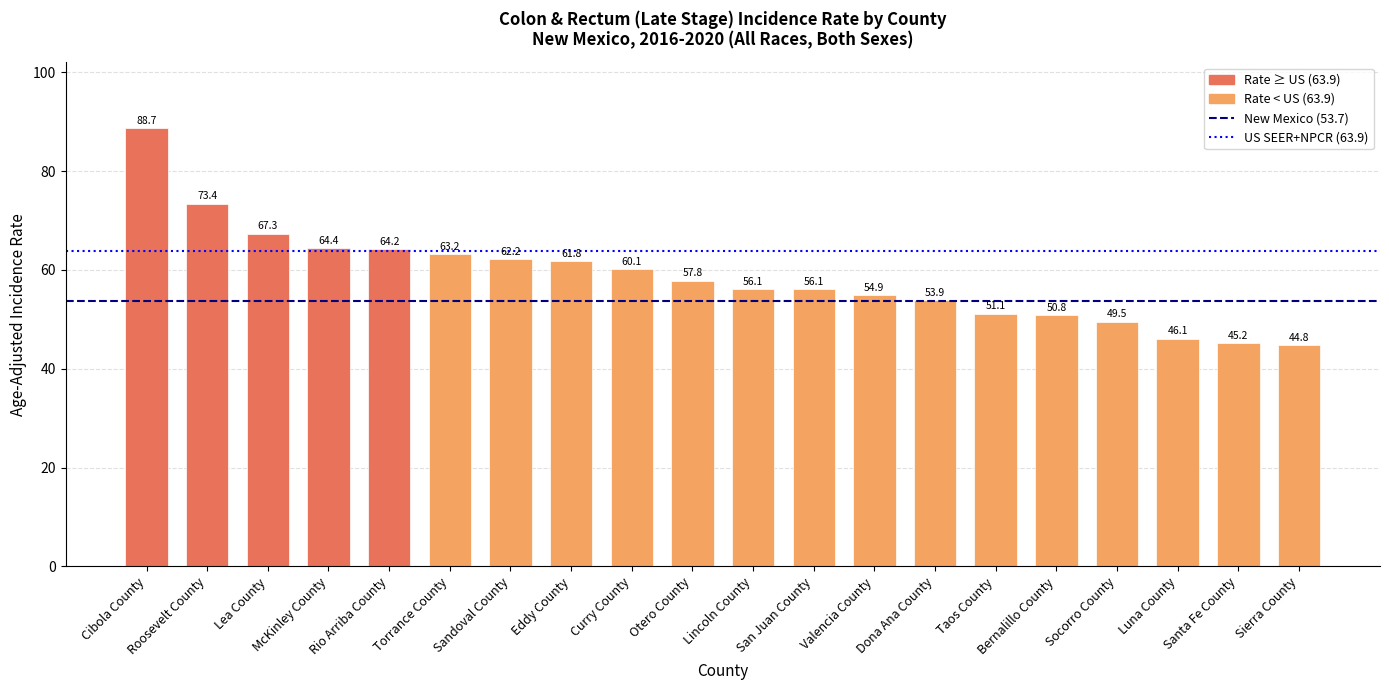

The chart shows a value of 63.7 at Sierra County. True or false?

False